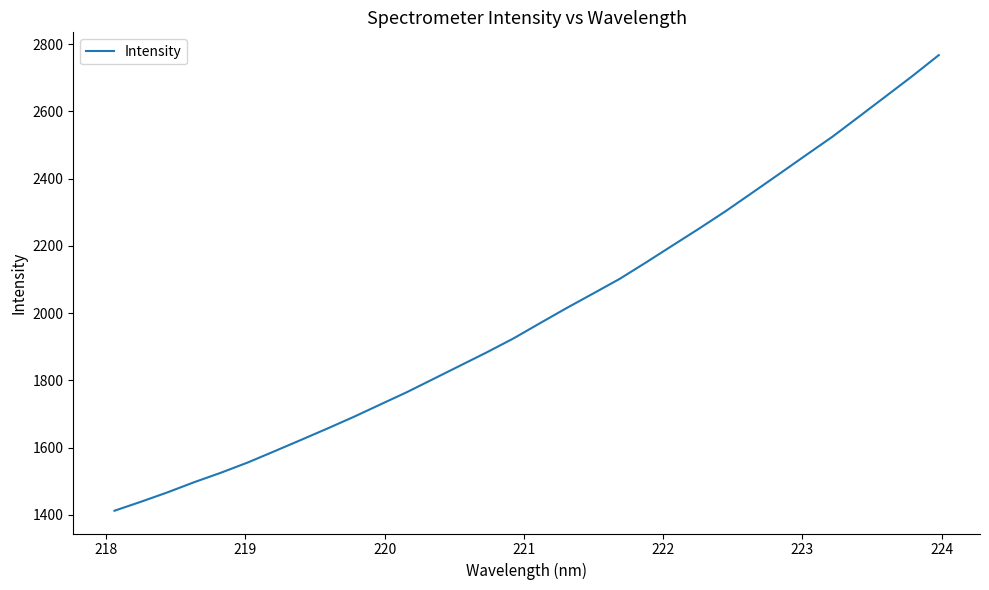

What is the smallest value displayed?

1412.1